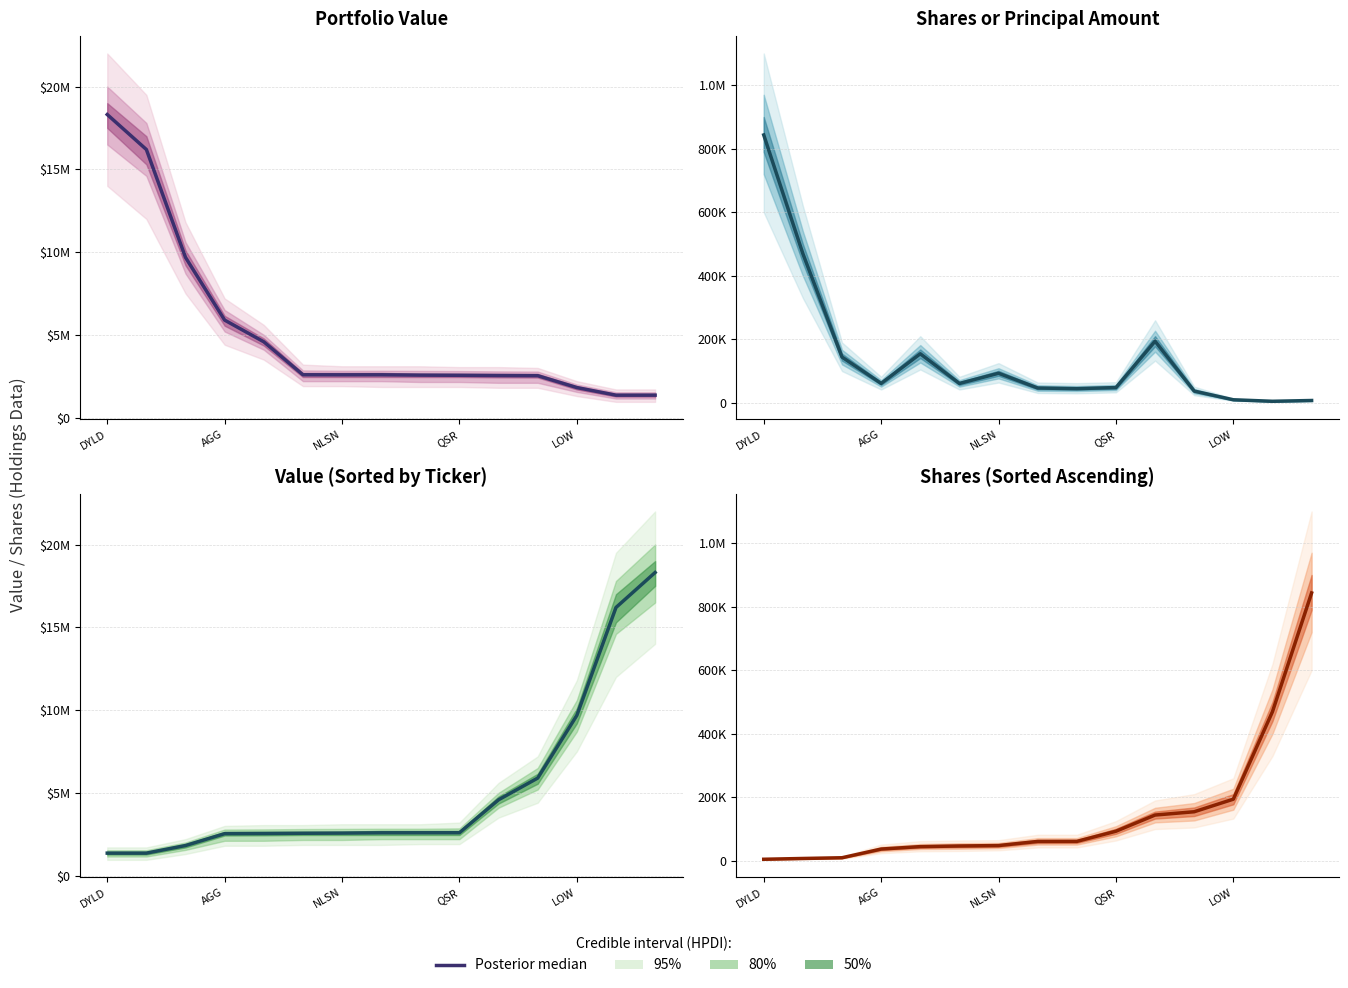

What is the value of the 14th point from the left?

469601